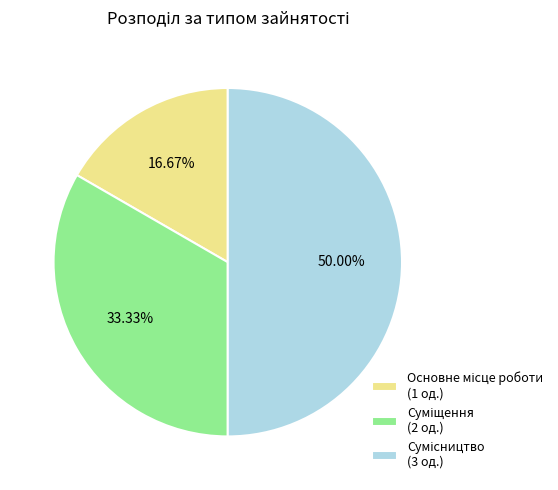

To the nearest percent, what is the average slice percentage?

33%